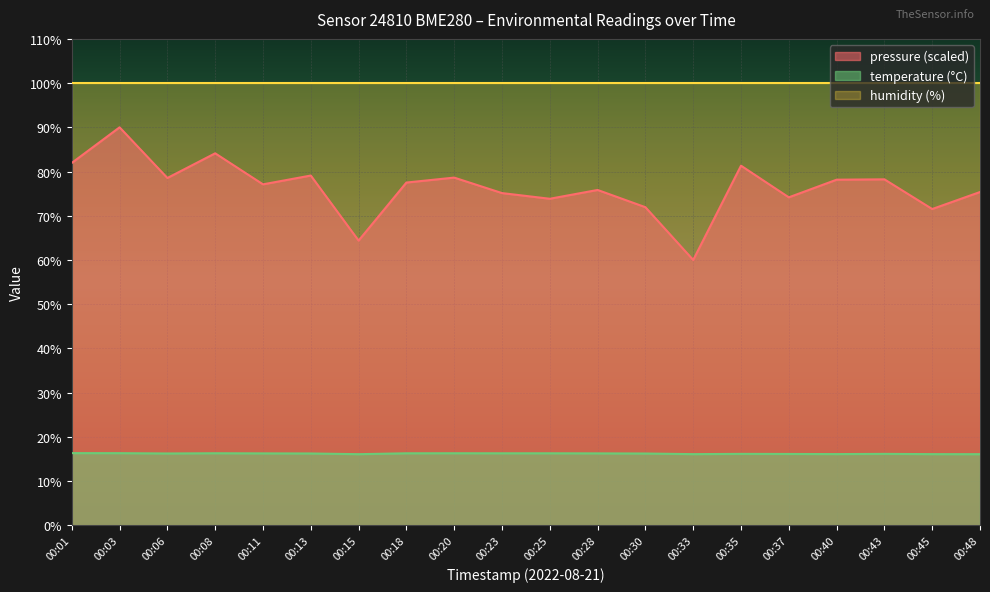

Reading left to right, extract all data points from this chart.

temperature: 00:01=16.3	00:03=16.3	00:06=16.2	00:08=16.3	00:11=16.3	00:13=16.2	00:15=16.1	00:18=16.3	00:20=16.3	00:23=16.3	00:25=16.3	00:28=16.3	00:30=16.2	00:33=16.1	00:35=16.1	00:37=16.1	00:40=16.1	00:43=16.1	00:45=16.1	00:48=16.1
pressure_norm: 00:01=82.0	00:03=90.0	00:06=78.5	00:08=84.1	00:11=77.1	00:13=79.1	00:15=64.4	00:18=77.5	00:20=78.6	00:23=75.1	00:25=73.8	00:28=75.8	00:30=71.9	00:33=60.0	00:35=81.3	00:37=74.2	00:40=78.2	00:43=78.2	00:45=71.5	00:48=75.4